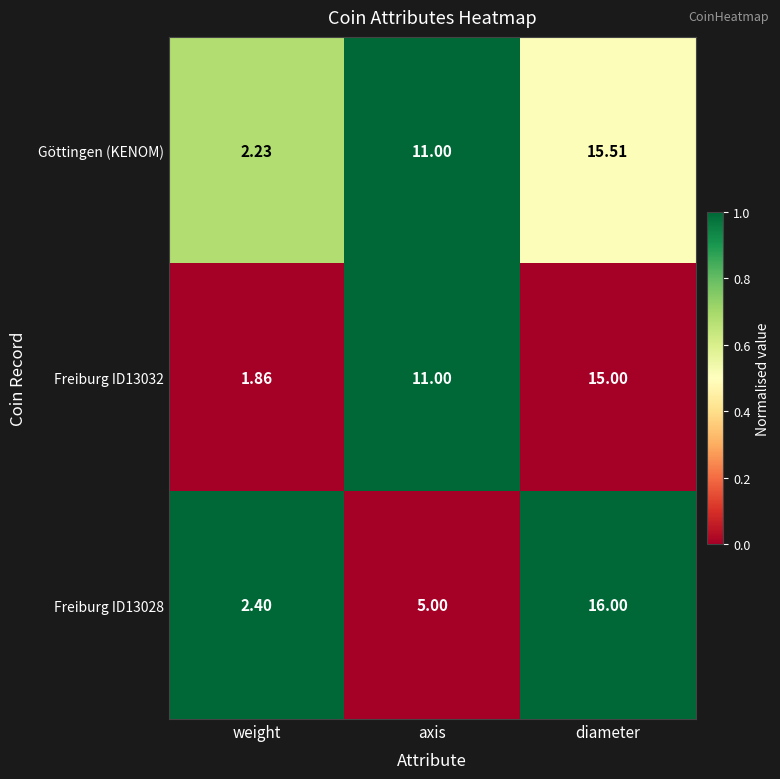

Which series changed the most between weight and diameter?

Freiburg ID13028